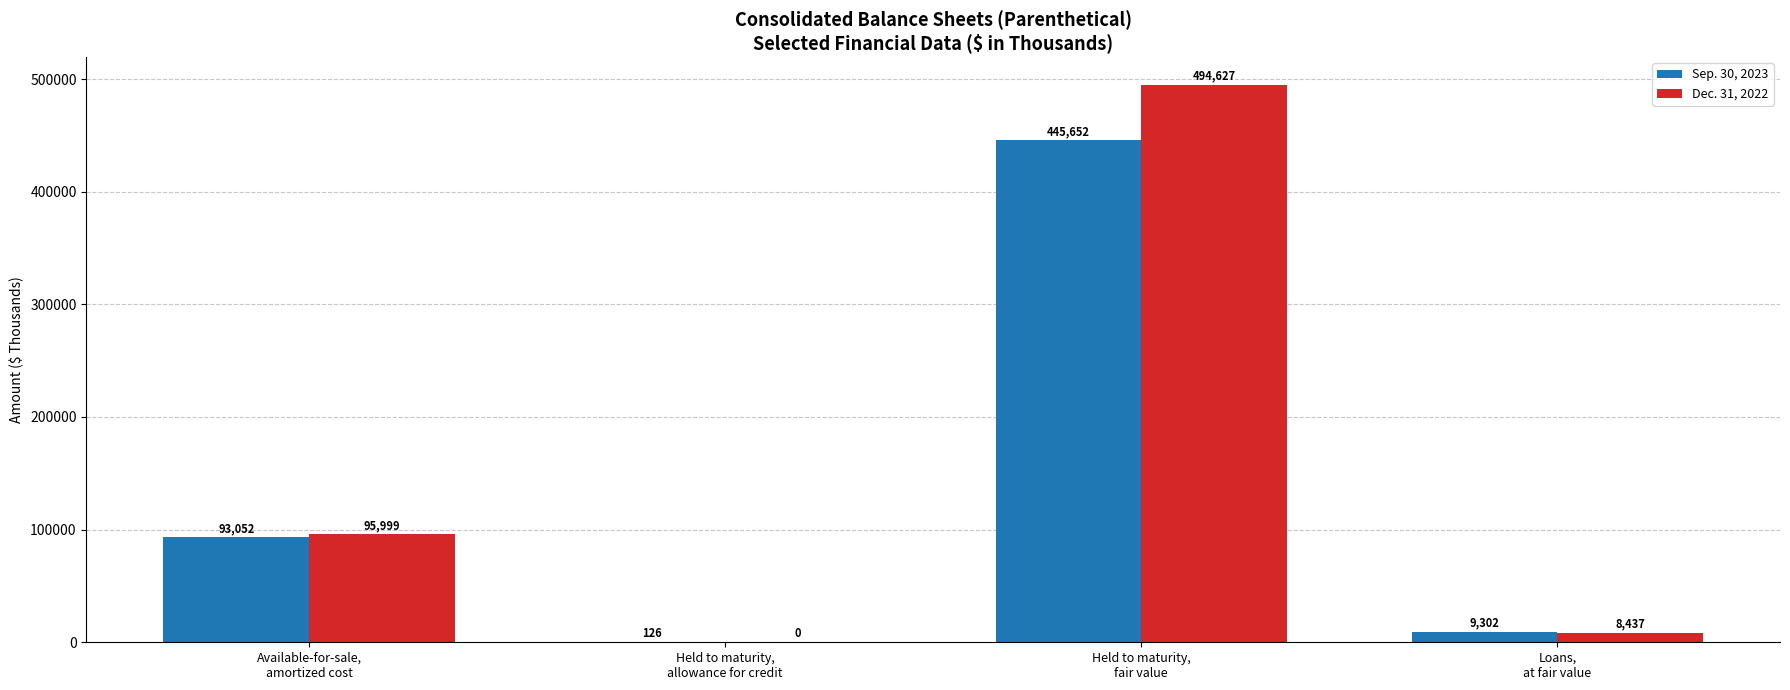

What is the maximum value shown in the chart?

494627